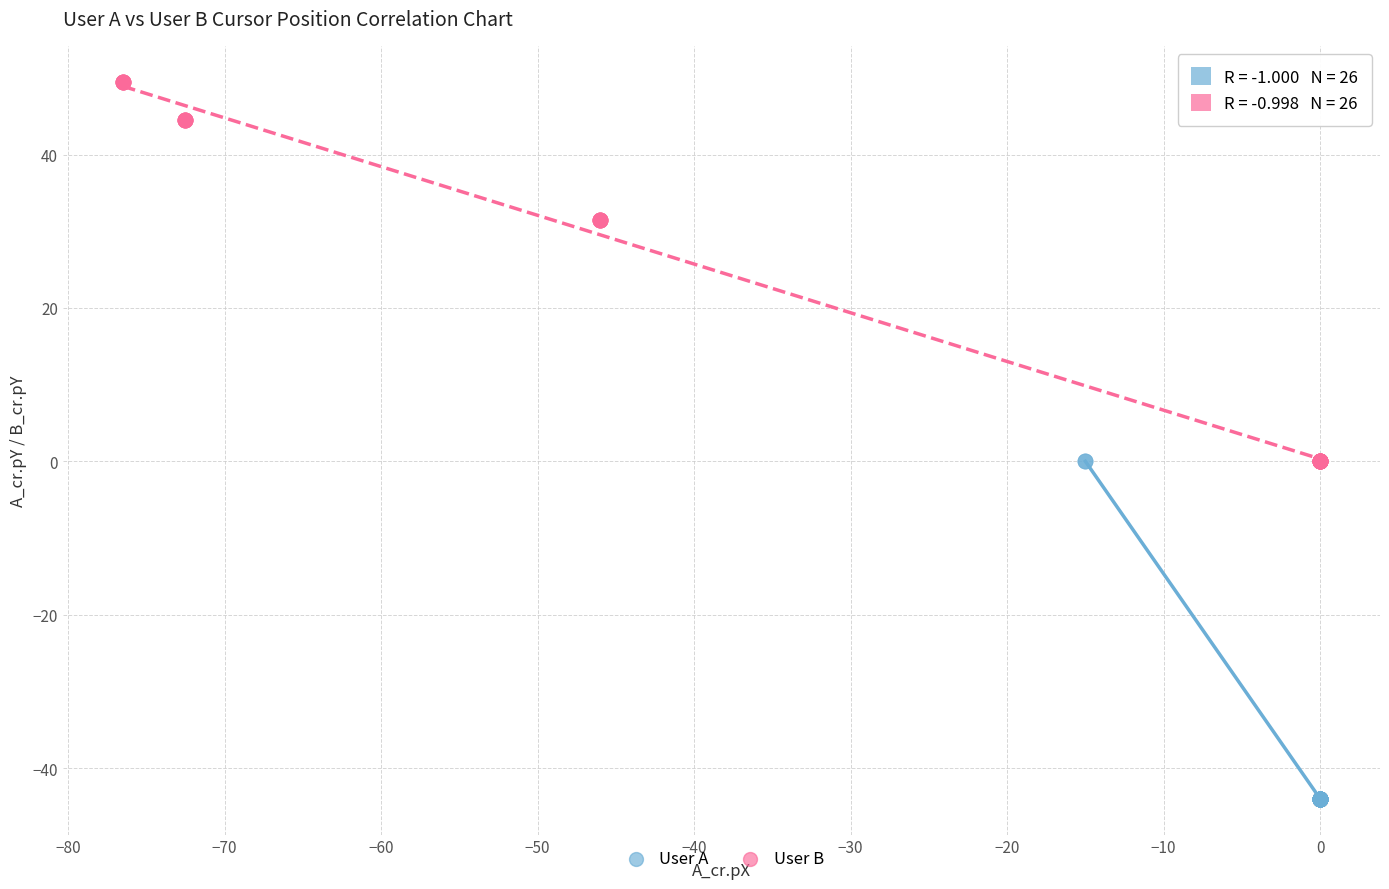

Which series reaches the minimum Y coordinate?

User A